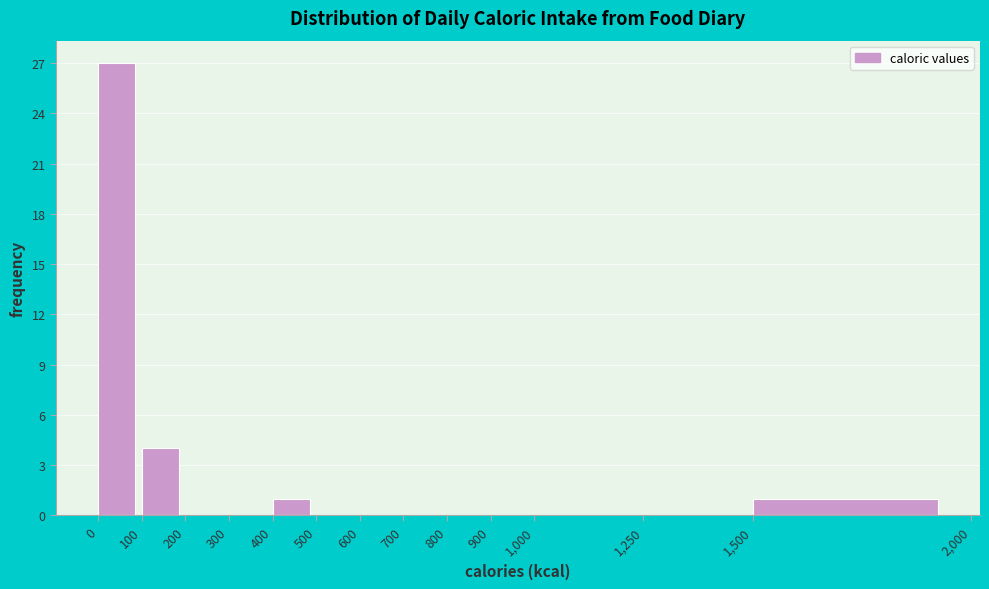

Which range on the x-axis has the tallest bar?

0 to 100